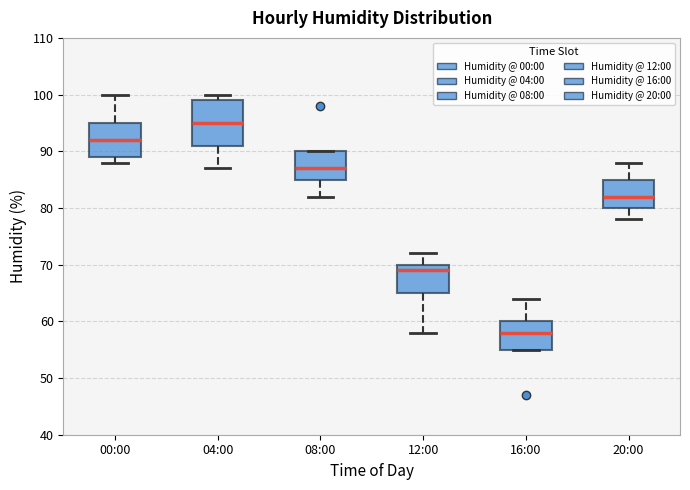

Reading left to right, transcribe this box plot: for each box, give where its median line is, the range the box spans, and where its two whiskers end, as read against the y-axis. The values are not printed on the chart, so give them approximately, as read against the axis.

00:00: median 92, box 89 to 95, whiskers 88 to 100
04:00: median 95, box 91 to 99, whiskers 87 to 100
08:00: median 87, box 85 to 90, whiskers 82 to 90
12:00: median 69, box 65 to 70, whiskers 58 to 72
16:00: median 58, box 55 to 60, whiskers 55 to 64
20:00: median 82, box 80 to 85, whiskers 78 to 88